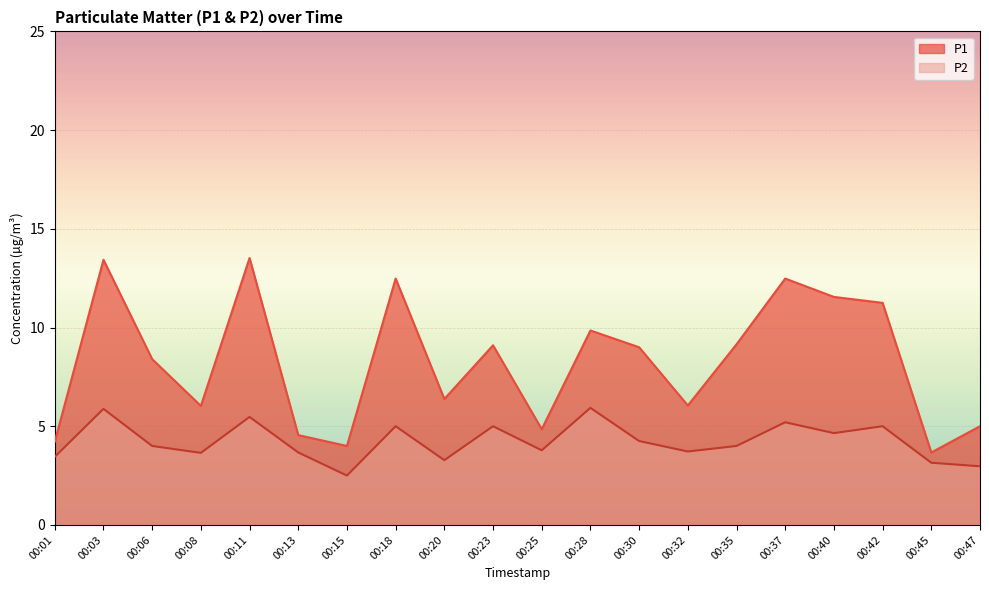

How many lines are shown in the chart?

2